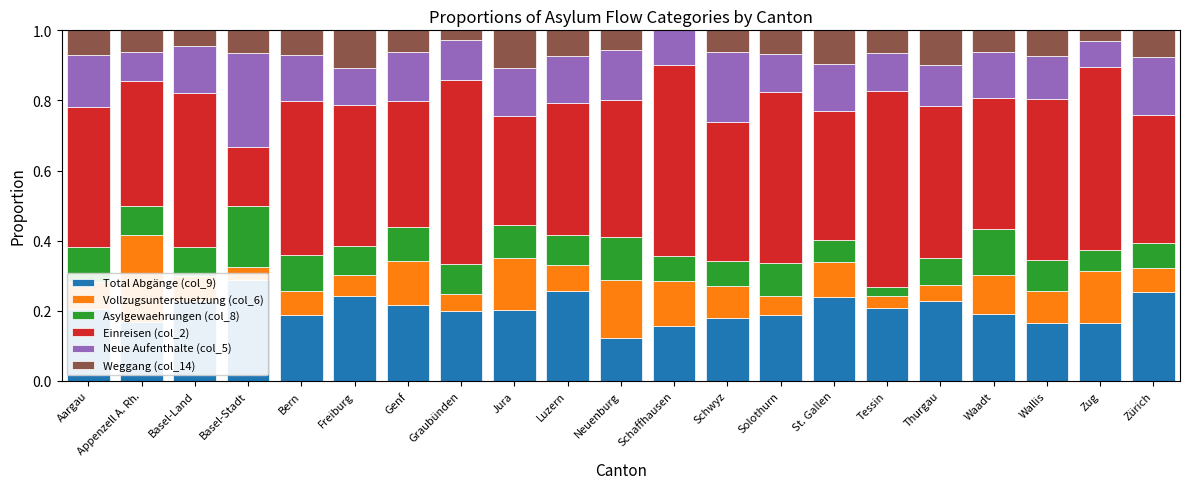

What is the difference between the maximum and minimum values in the Total Abgänge (col_9) series?

0.2